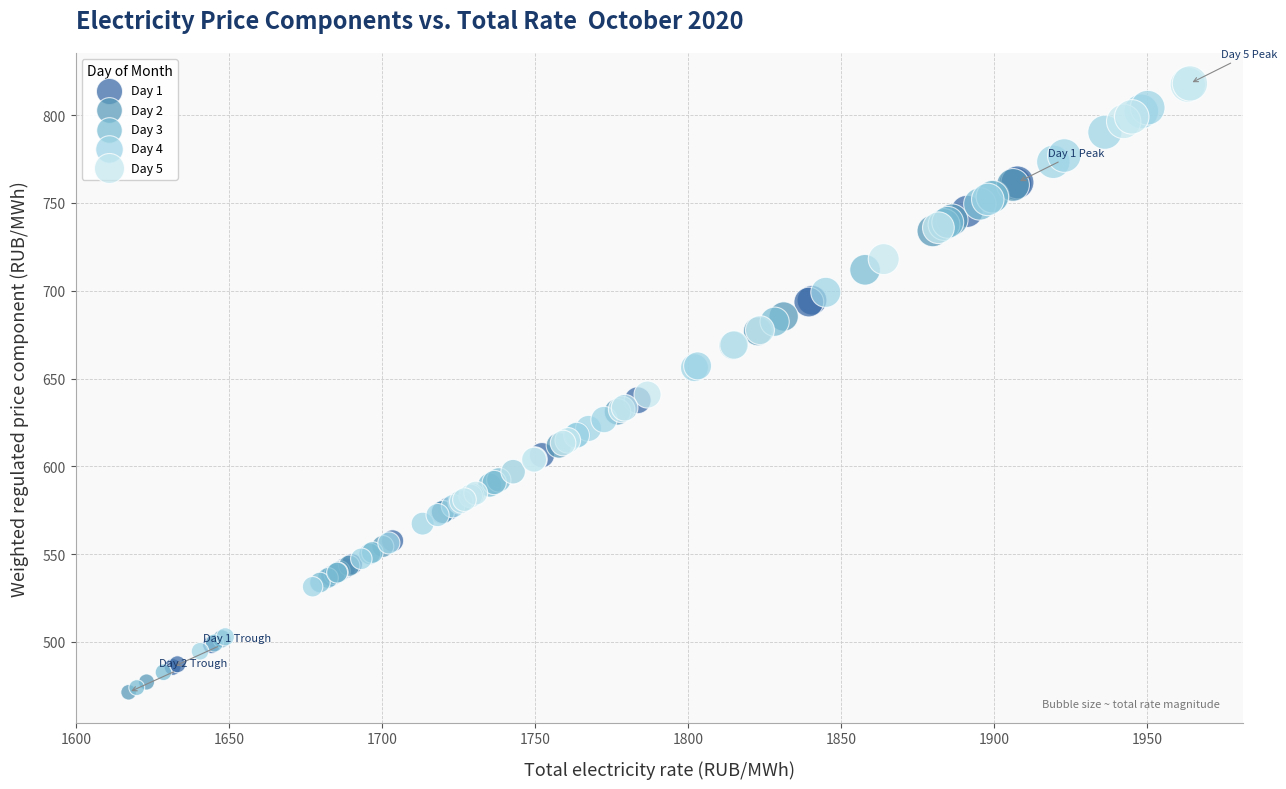

Which series has the largest Y range (max minus min)?

Day 4